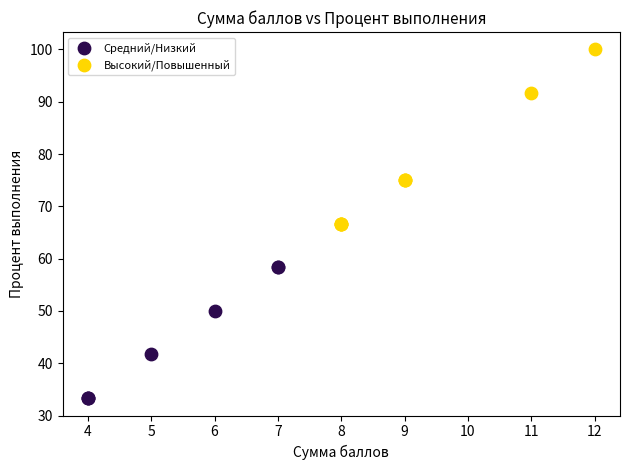

Which series contains the highest Y value?

Высокий/Повышенный